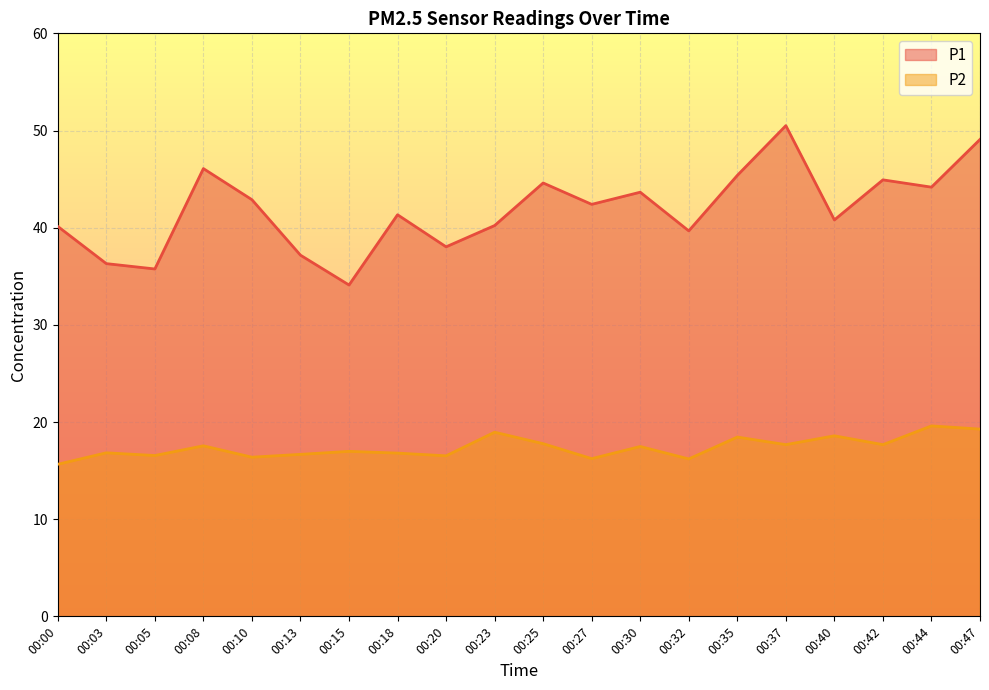

At how many categories does at least one series exceed 30?

20